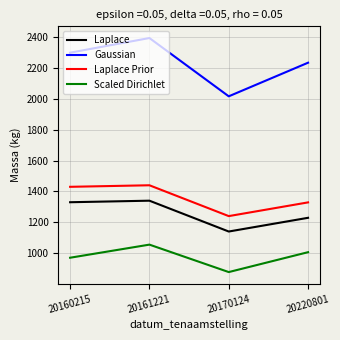

What is the sum of all Gaussian values?

8947